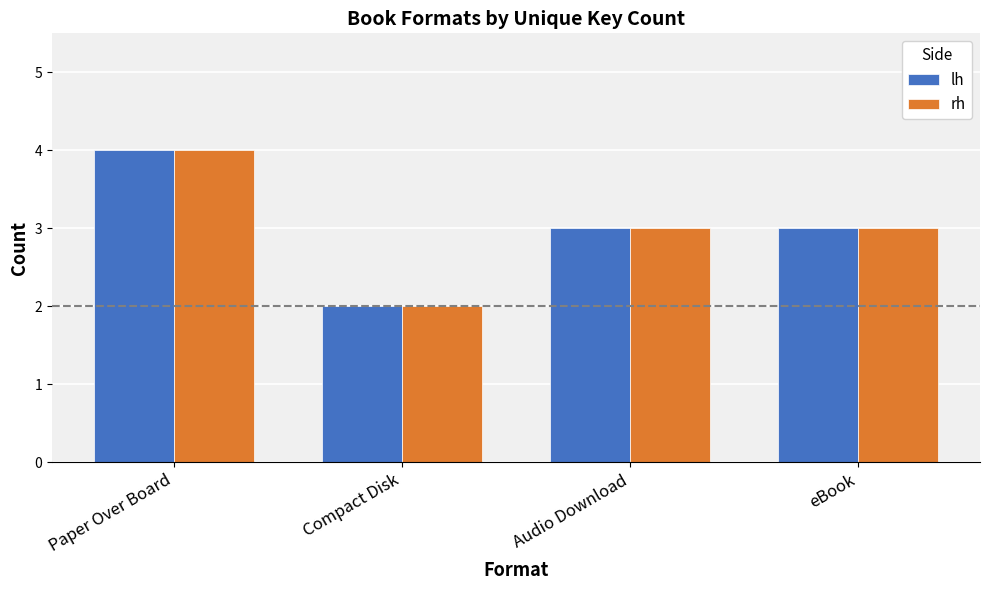

What is the value of the lh bar at the 4th from the left?

3